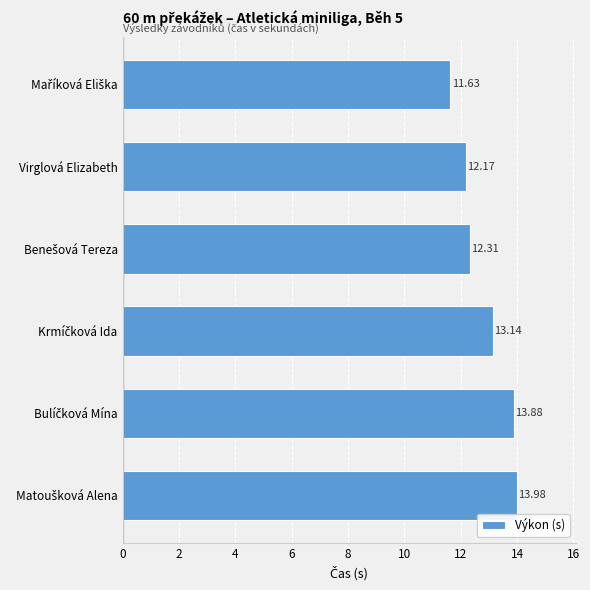

Where is the data nearest to the value 12?

Virglová Elizabeth